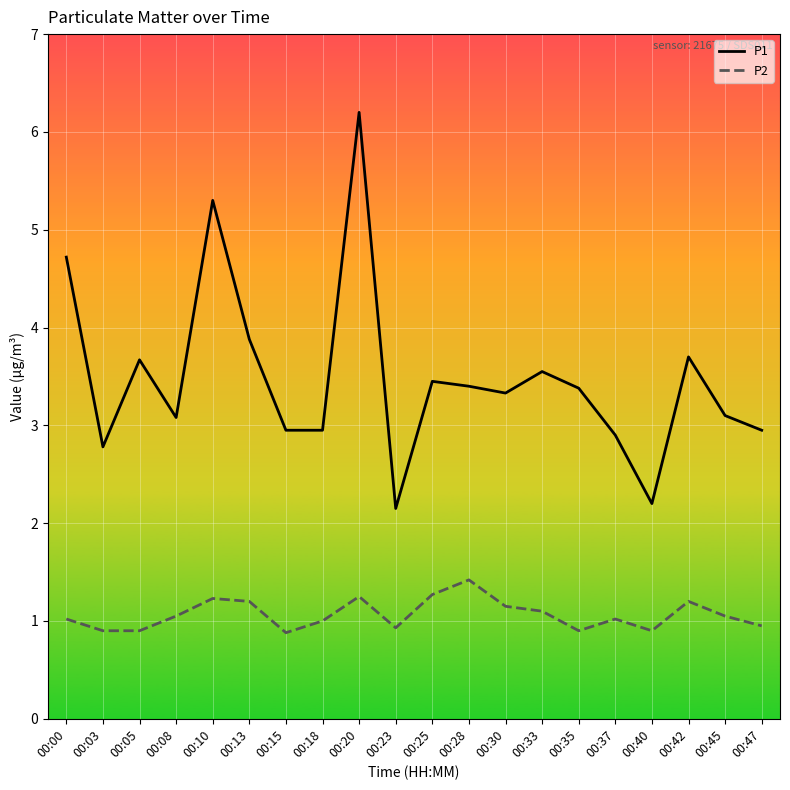

Which series changed the most between 00:33 and 00:37?

P1